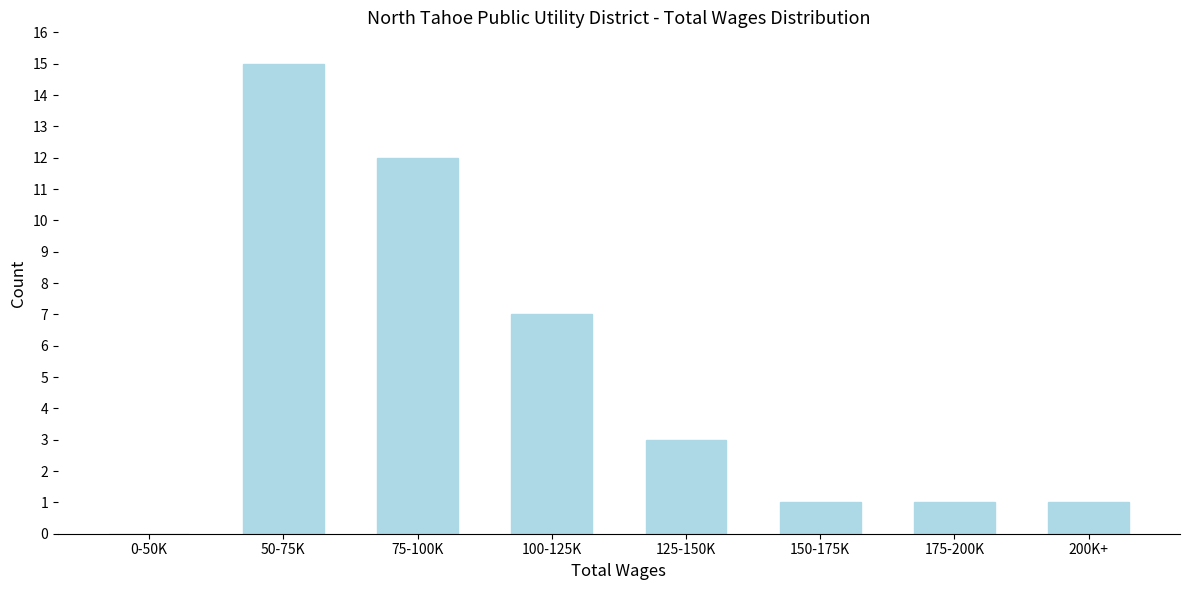

Reading left to right, extract all data points from this chart.

0-50K=0	50-75K=15	75-100K=12	100-125K=7	125-150K=3	150-175K=1	175-200K=1	200K+=1